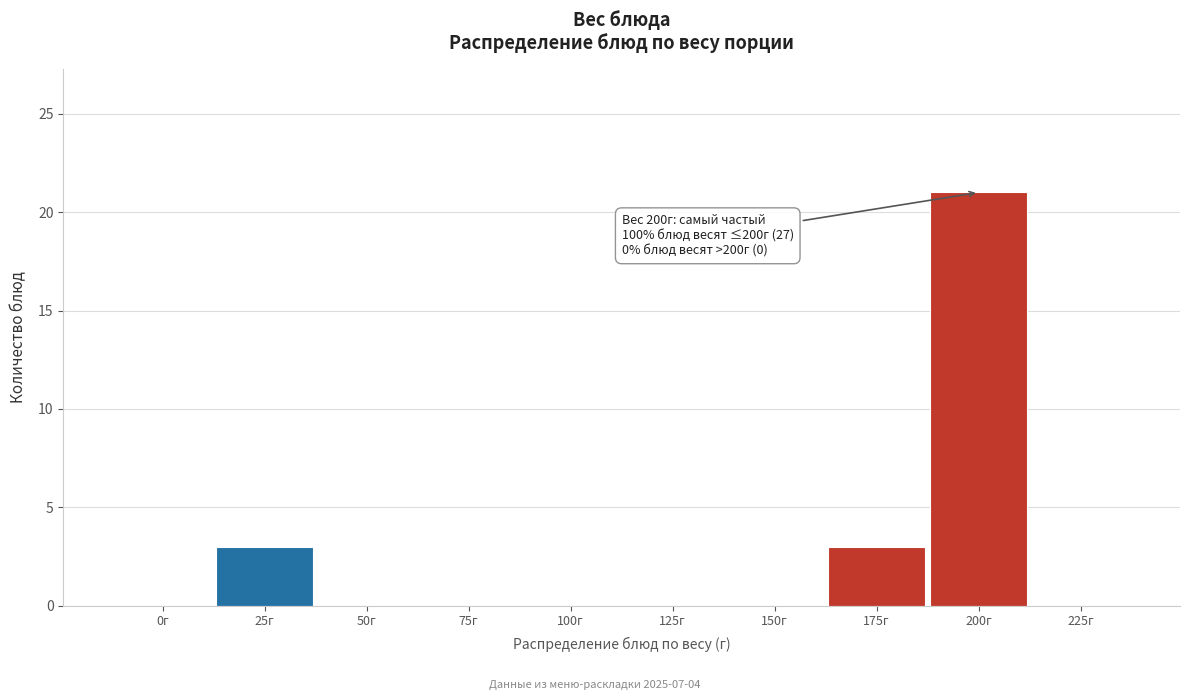

Reading left to right, list all the values displayed in this chart.

0г=0	25г=3	50г=0	75г=0	100г=0	125г=0	150г=0	175г=3	200г=21	225г=0